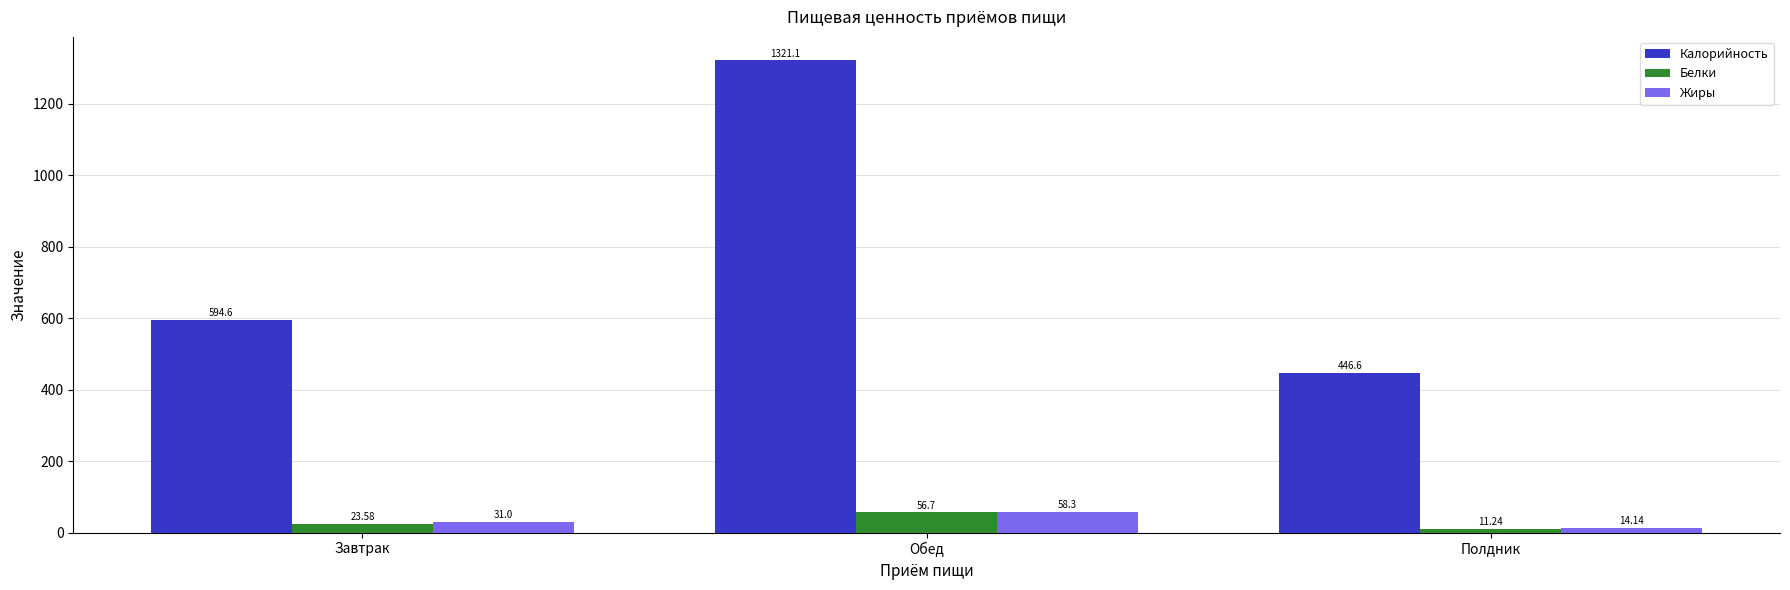

What is the sum of the Жиры values at Обед and Полдник?

72.4